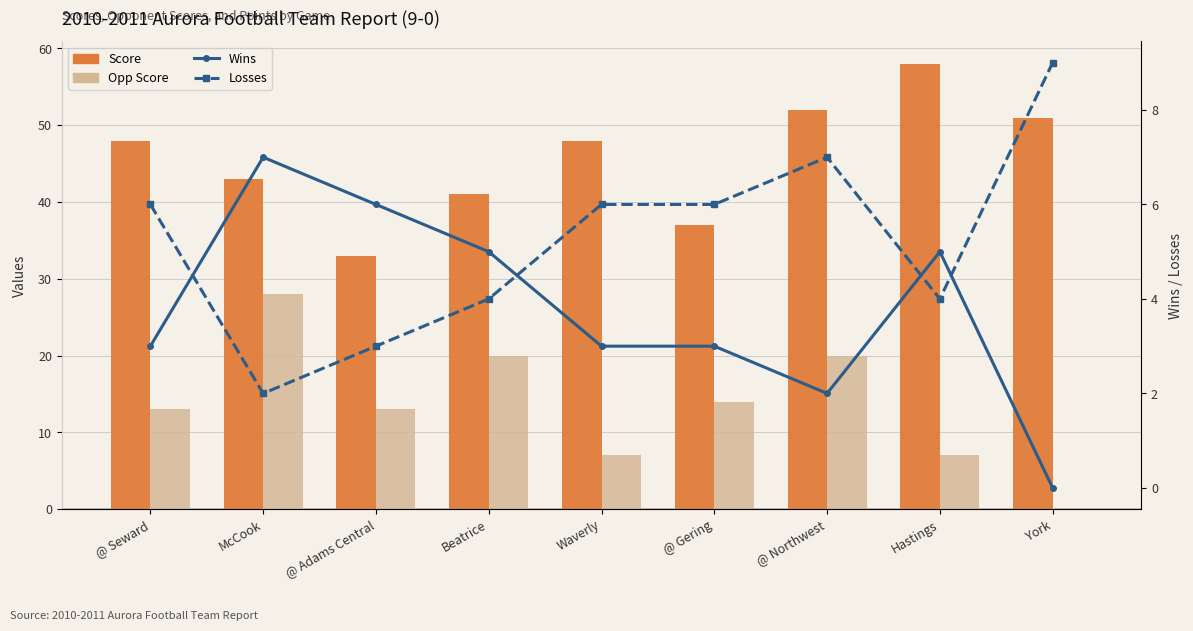

What is the sum of all Wins values?

34